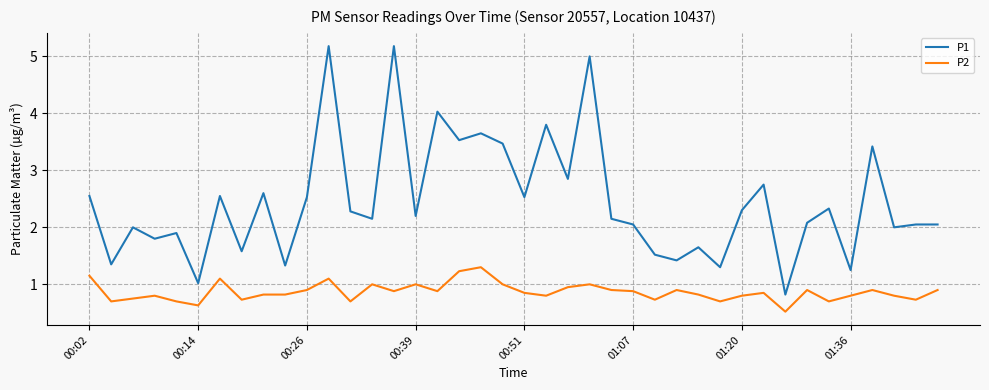

Rank the series by their average value, from highest to lowest.

P1, P2